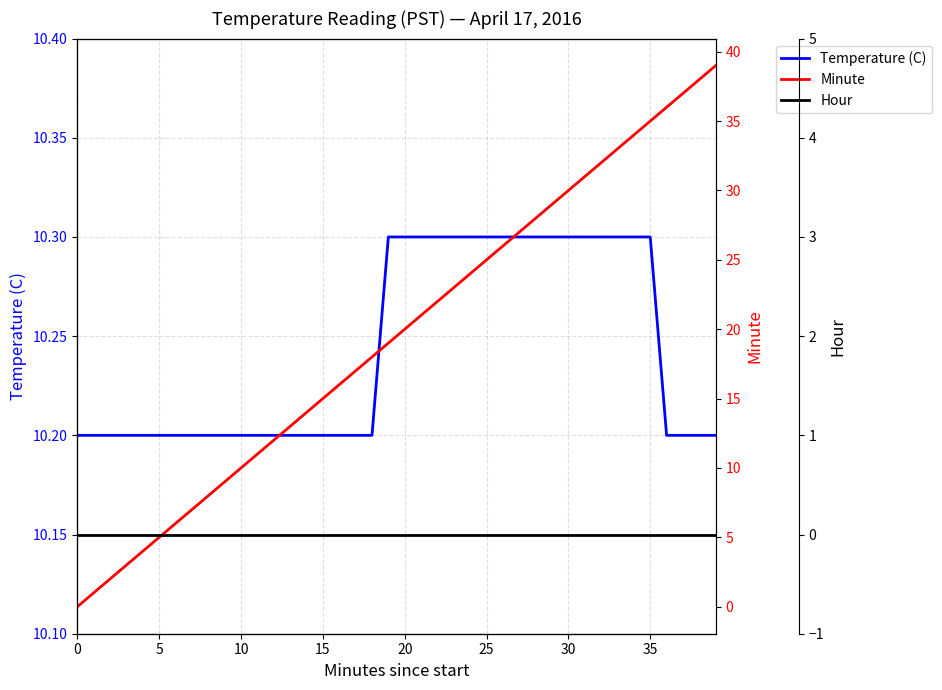

What is the label of the 15th point from the right?

25